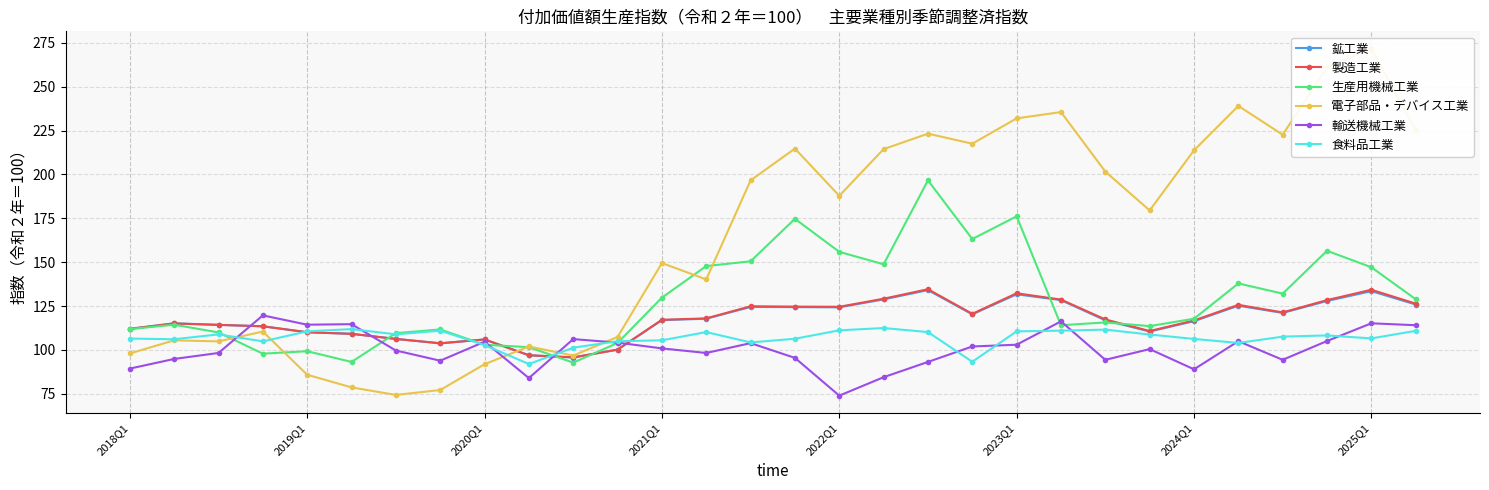

Between 2018Q1 and 15, which series saw the biggest shift?

電子部品・デバイス工業